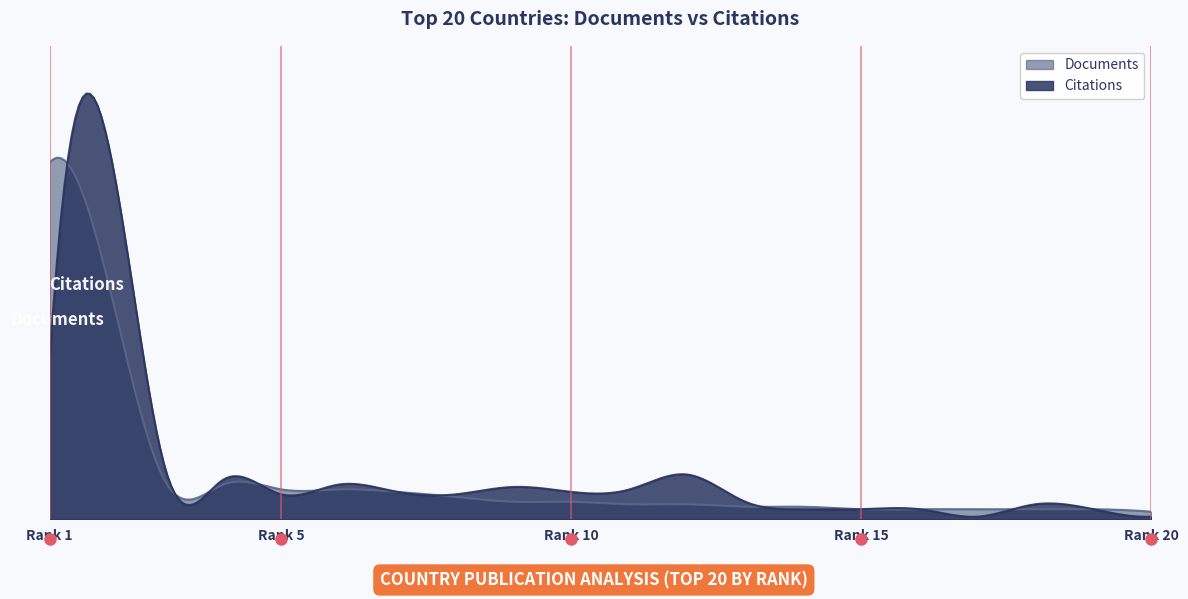

What is the spread (max minus min) of values at 5?

2